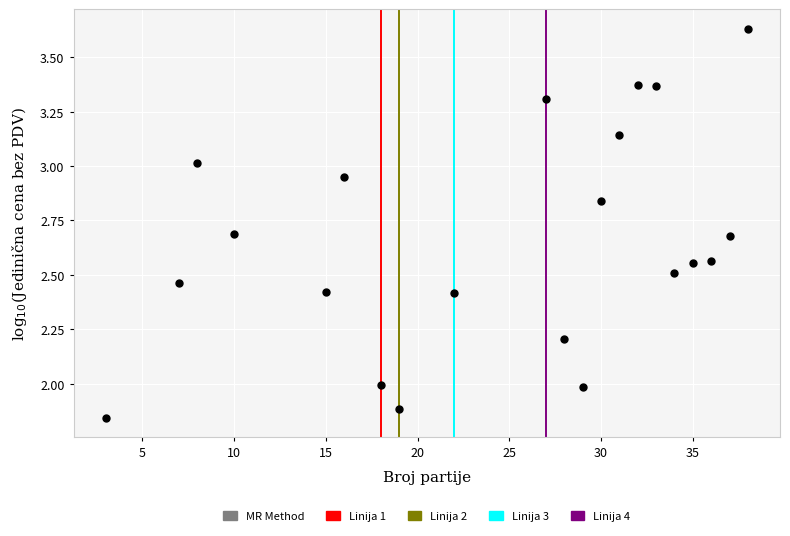

What is the range of X values (max minus min)?

35.0